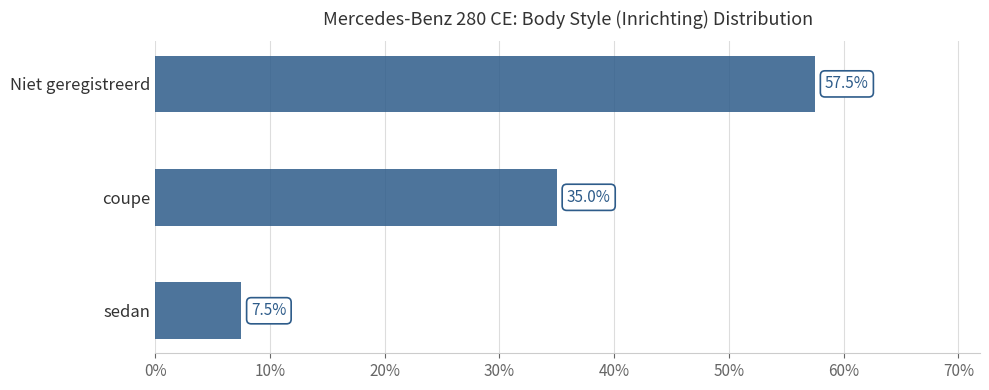

Is it true that the value at sedan is 7.5?

True